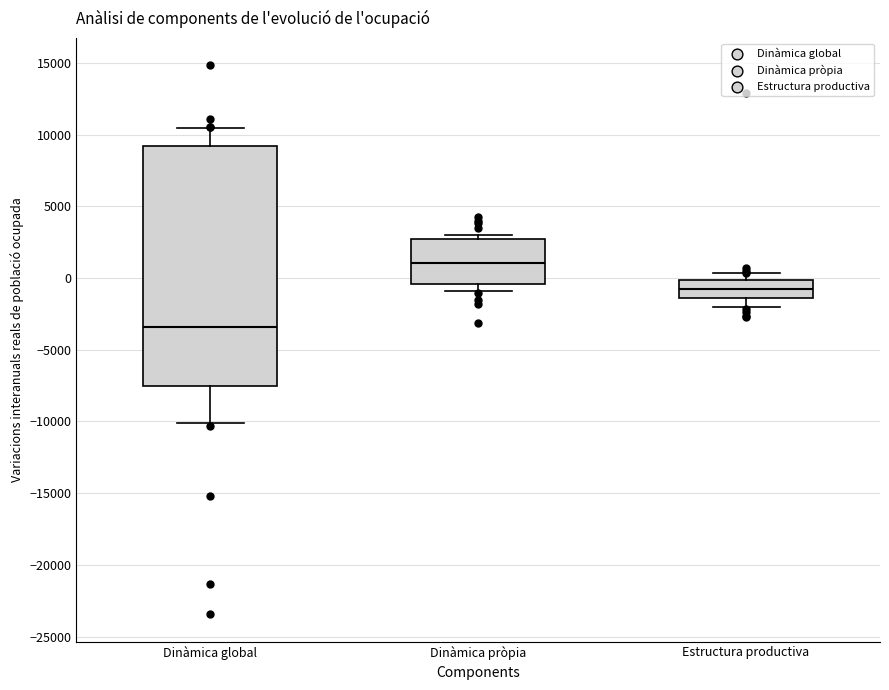

Where does the lower whisker of the box for Estructura productiva end on the y-axis? The values are not printed on the chart, so give them approximately, as read against the axis.

-2000